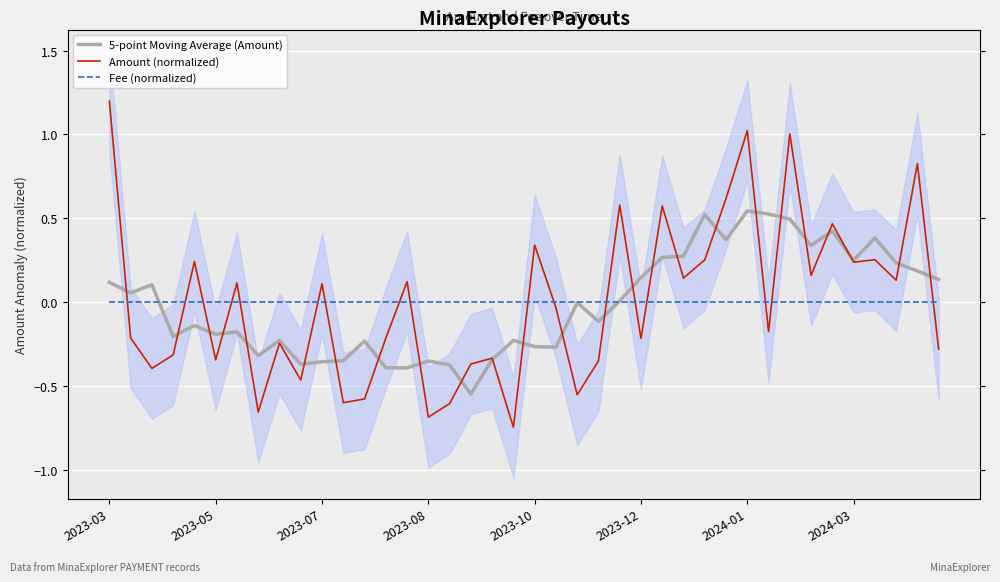

True or false: 5-point Moving Average (Amount) has a value of 0.2 at 36.

False